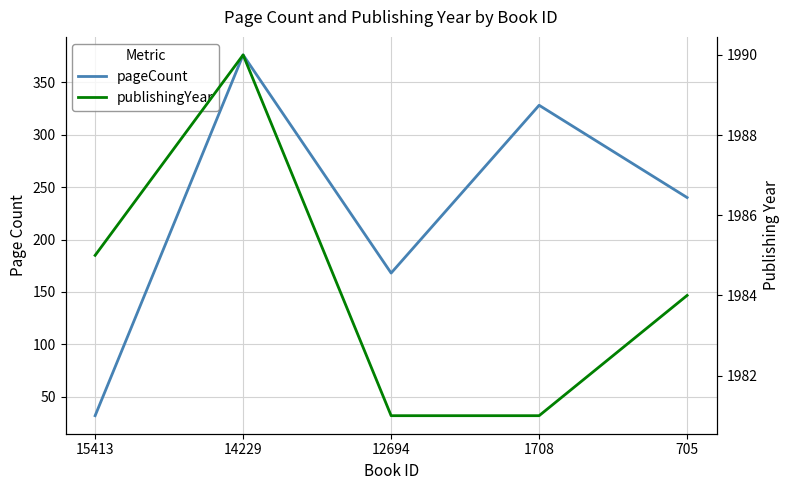

What are all the series names shown in the legend?

pageCount, publishingYear